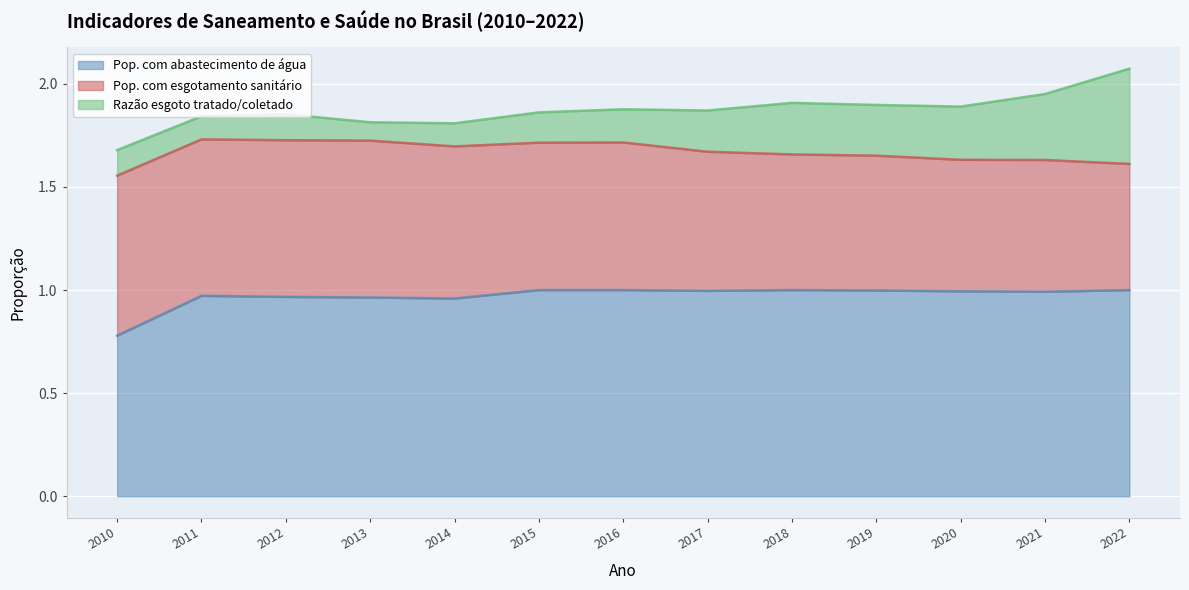

Rank the series by their average value, from highest to lowest.

Pop. com abastecimento de água, Pop. com esgotamento sanitário, Razão esgoto tratado/coletado